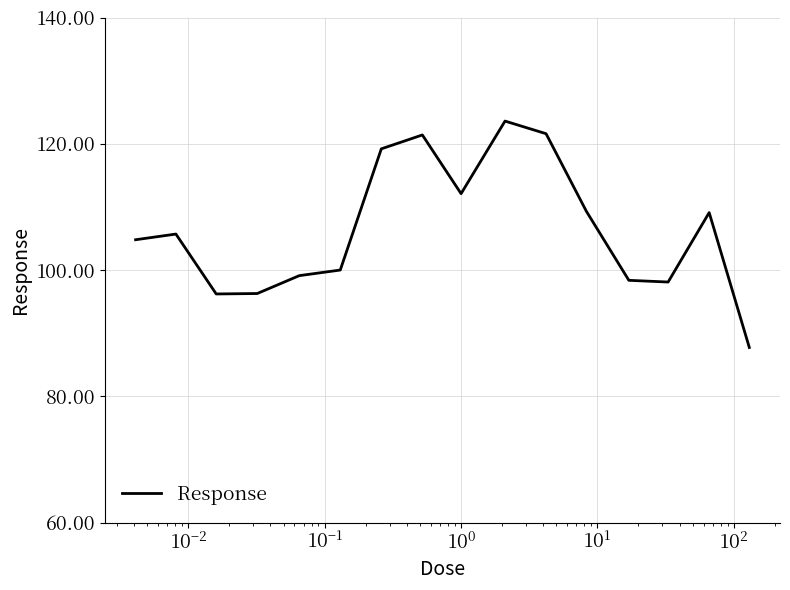

What is the minimum value shown in the chart?

87.7